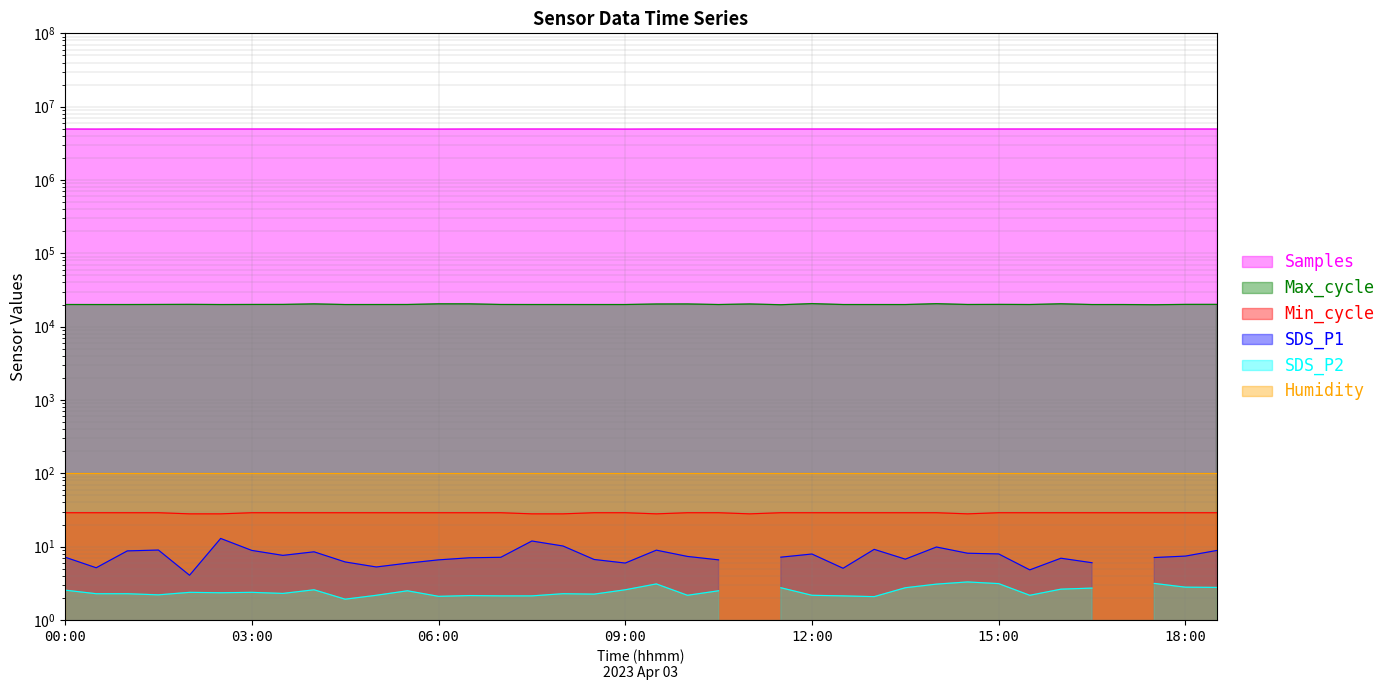

The Min_cycle series shows 29 at 07:00. True or false?

True